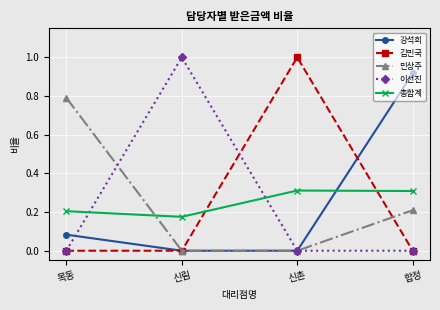

At which label does 총합계 reach its minimum?

신림